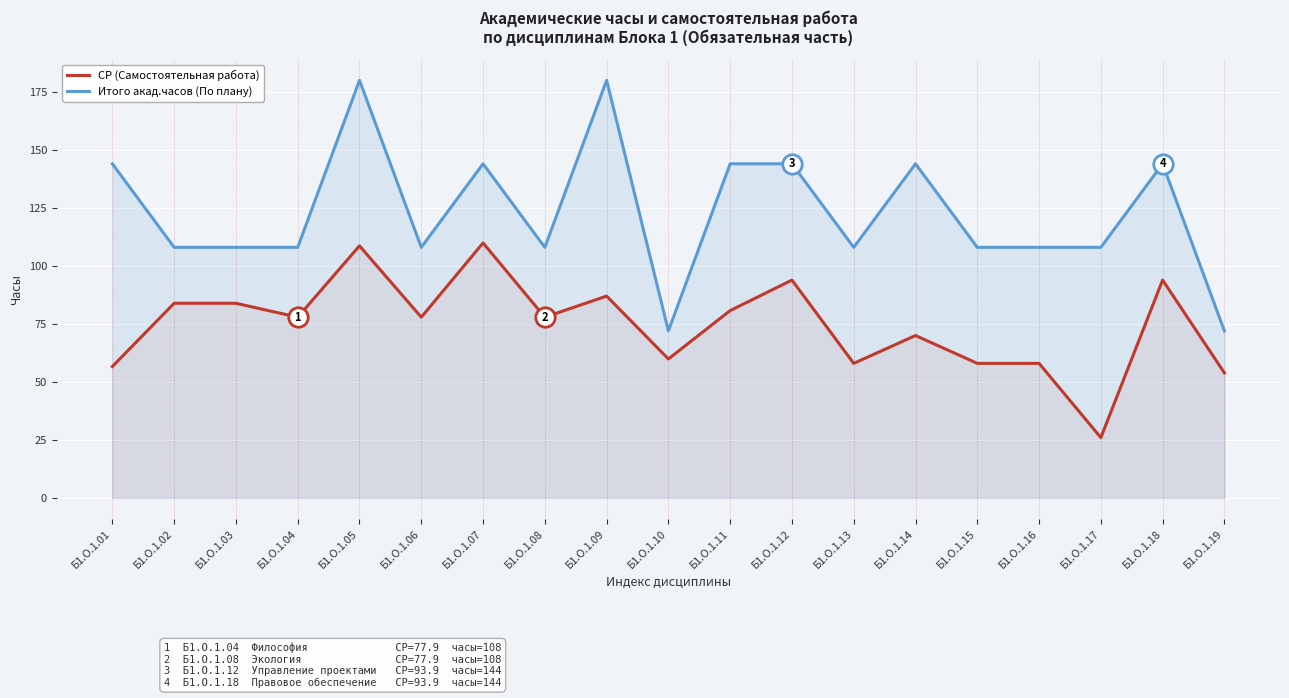

How many data points in Итого акад.часов (По плану) are less than 108?

2